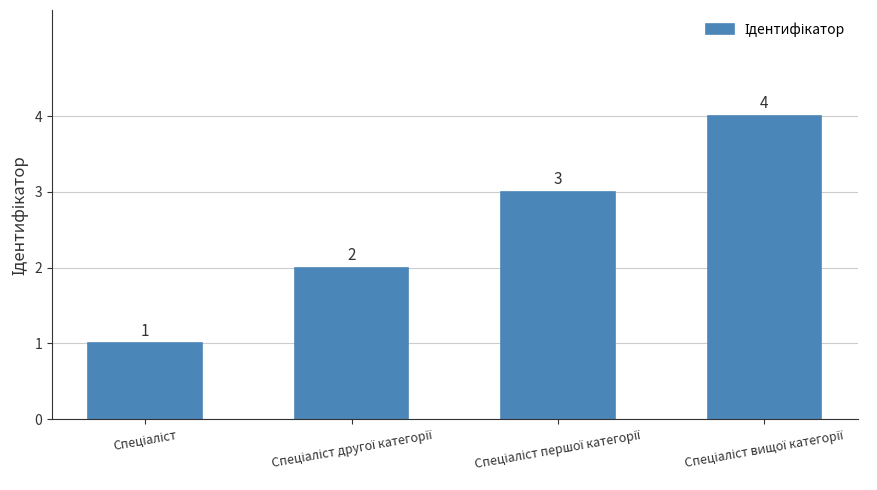

How many values are between 2 and 4?

3